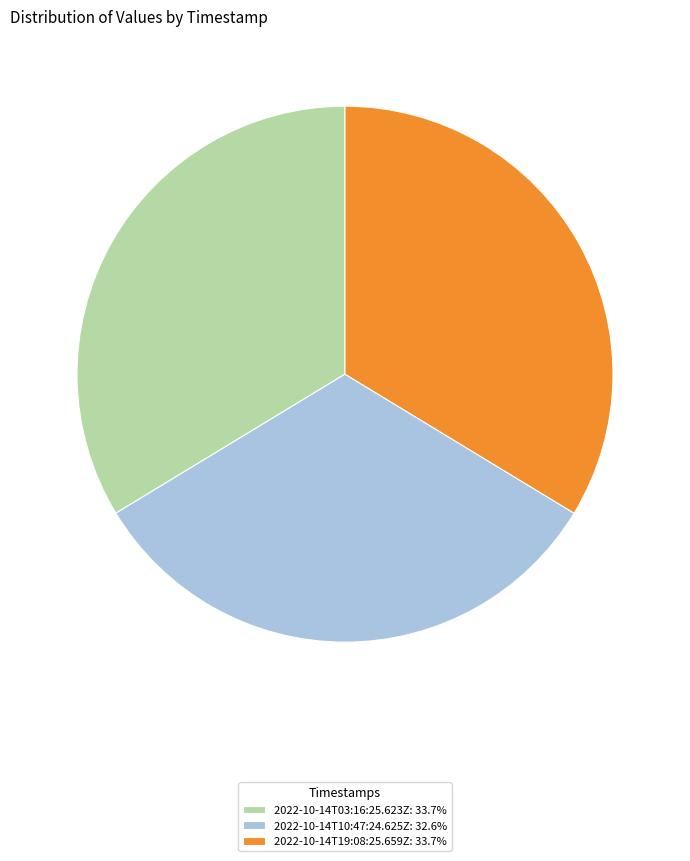

What is the ratio of the value at 2022-10-14T10:47:24.625Z: 32.6% to the value at 2022-10-14T19:08:25.659Z: 33.7%?

1.0